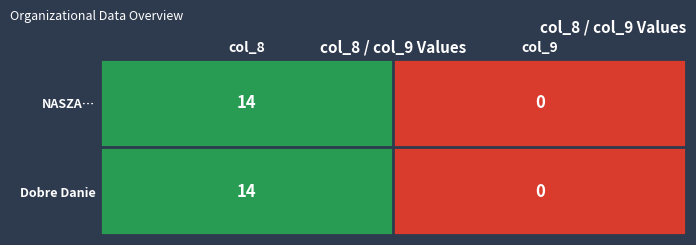

What is the sum of all NASZA… values?

14